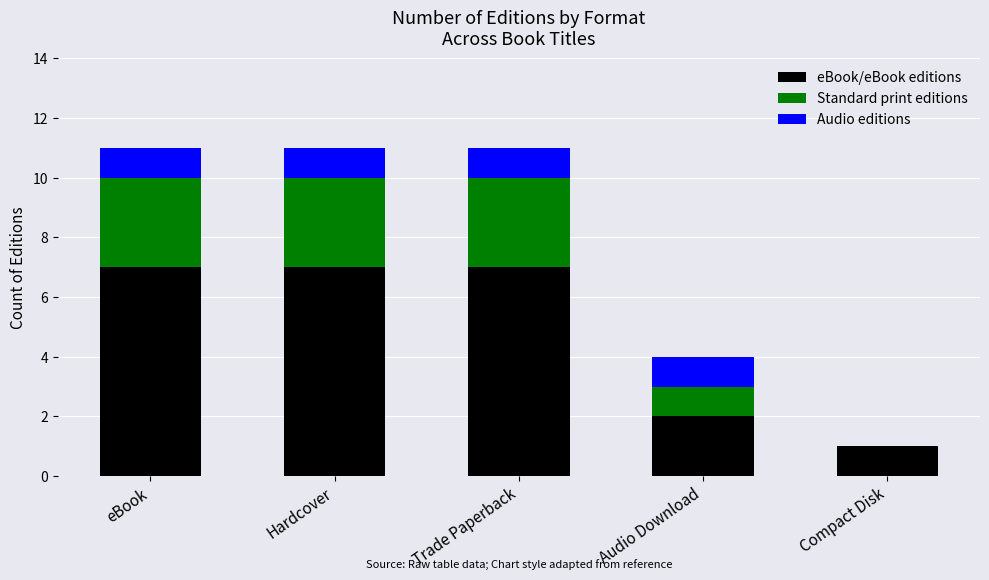

What is the highest value of the eBook/eBook editions series?

7